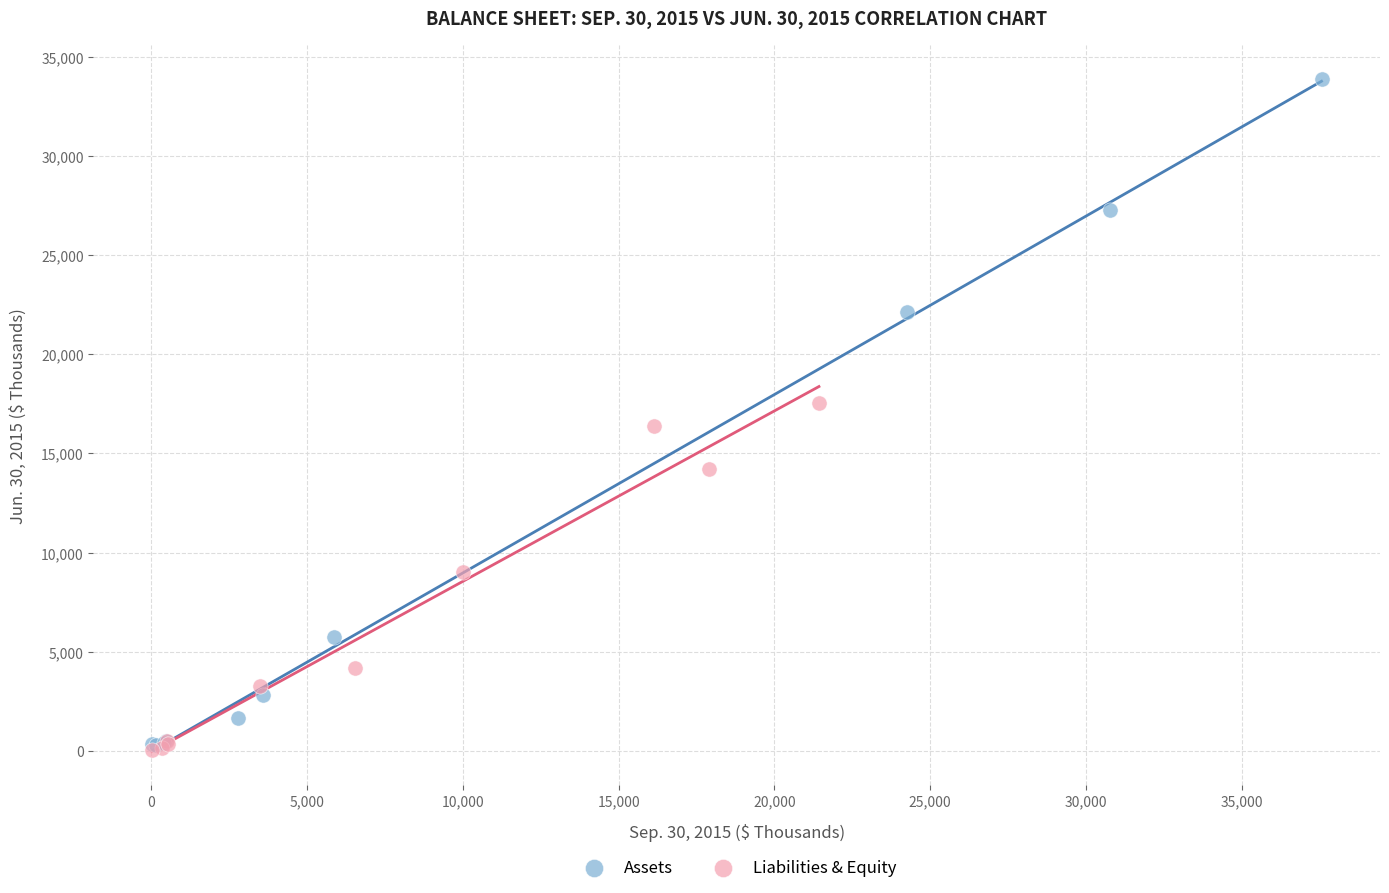

What are all the series names shown in the legend?

Assets, Liabilities & Equity